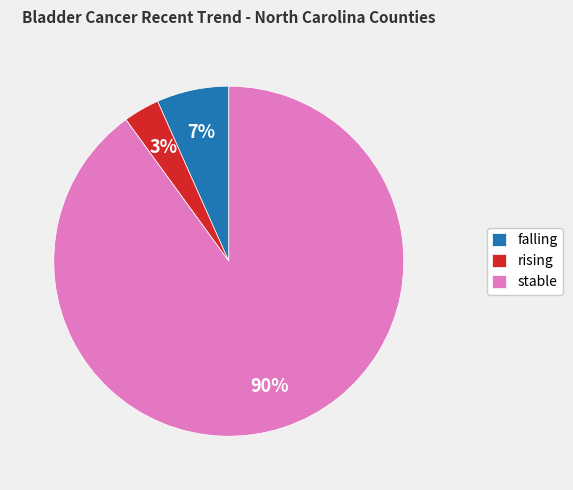

Count the number of slices in the pie.

3